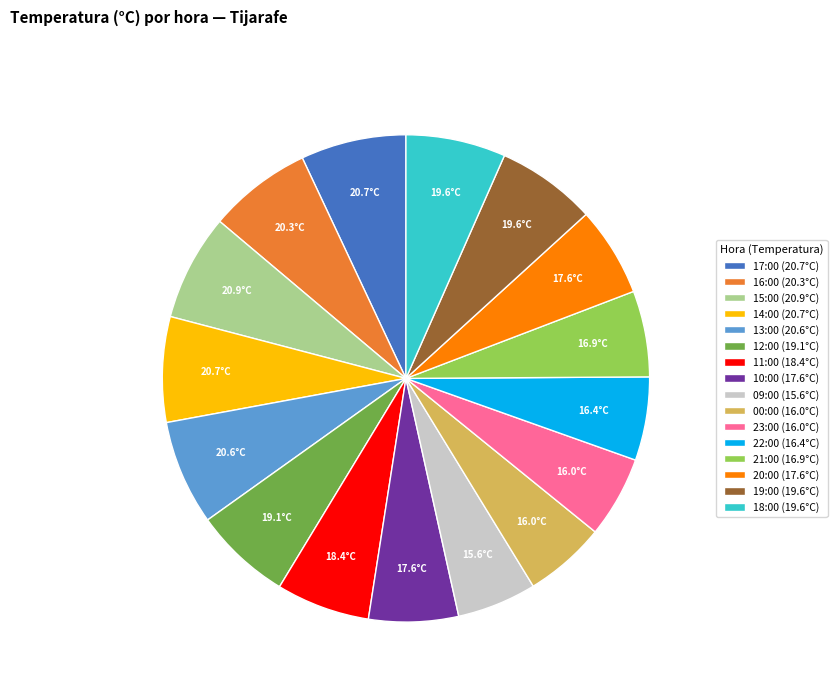

Count the number of slices in the pie.

16